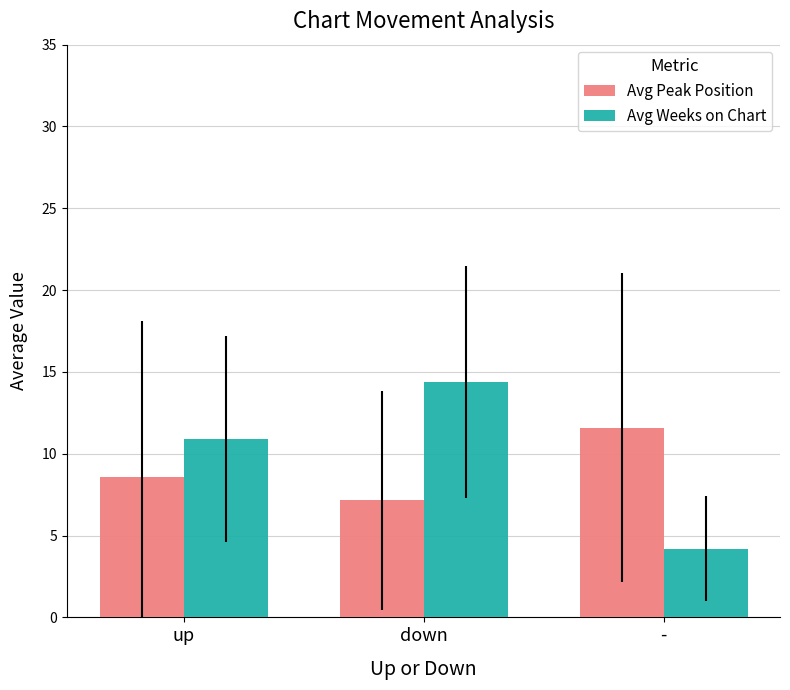

Reading left to right, transcribe all the data shown in this chart.

Avg Peak Position: 8.6	7.2	11.6
Avg Weeks on Chart: 10.9	14.4	4.2